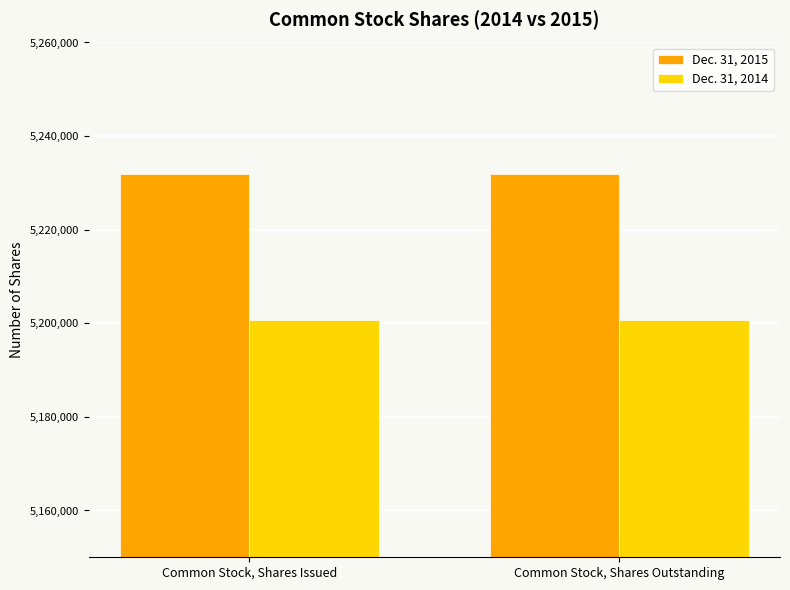

Reading right to left, transcribe all the data shown in this chart.

Dec. 31, 2015: 5231823	5231823
Dec. 31, 2014: 5200623	5200623